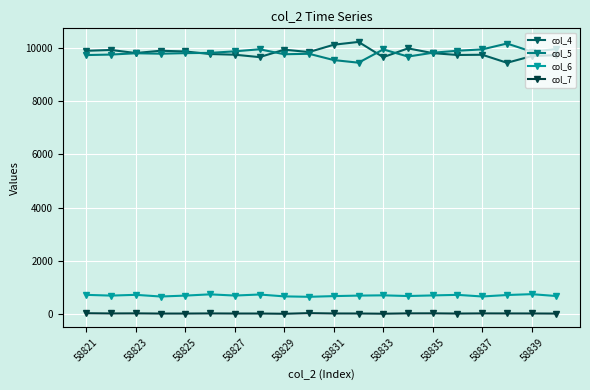

True or false: col_5 has more than 0 interior local peaks.

True